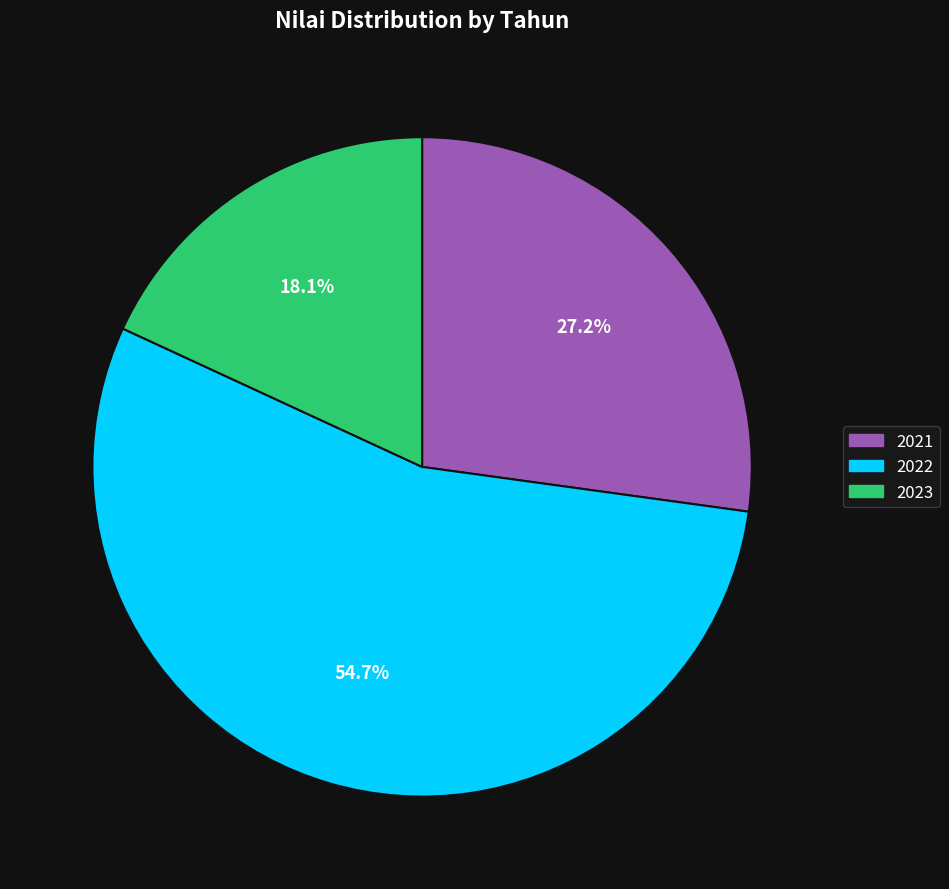

What is the total percentage of 2022 and 2021?

81.9%